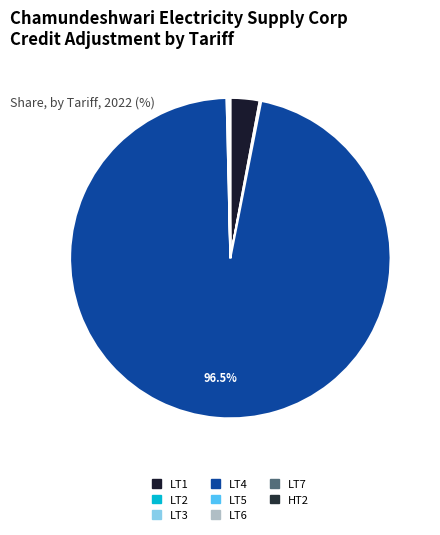

What is the change in value from LT2 to LT7?

-11476.0